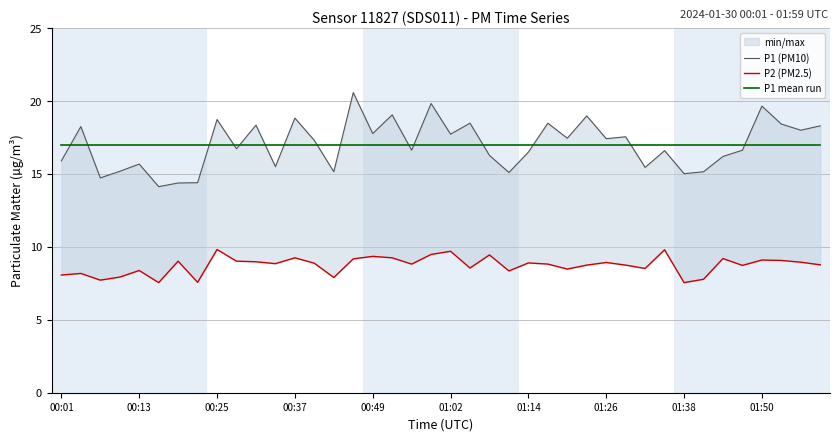

How many interior local peaks does the P1 (PM10) series have?

14